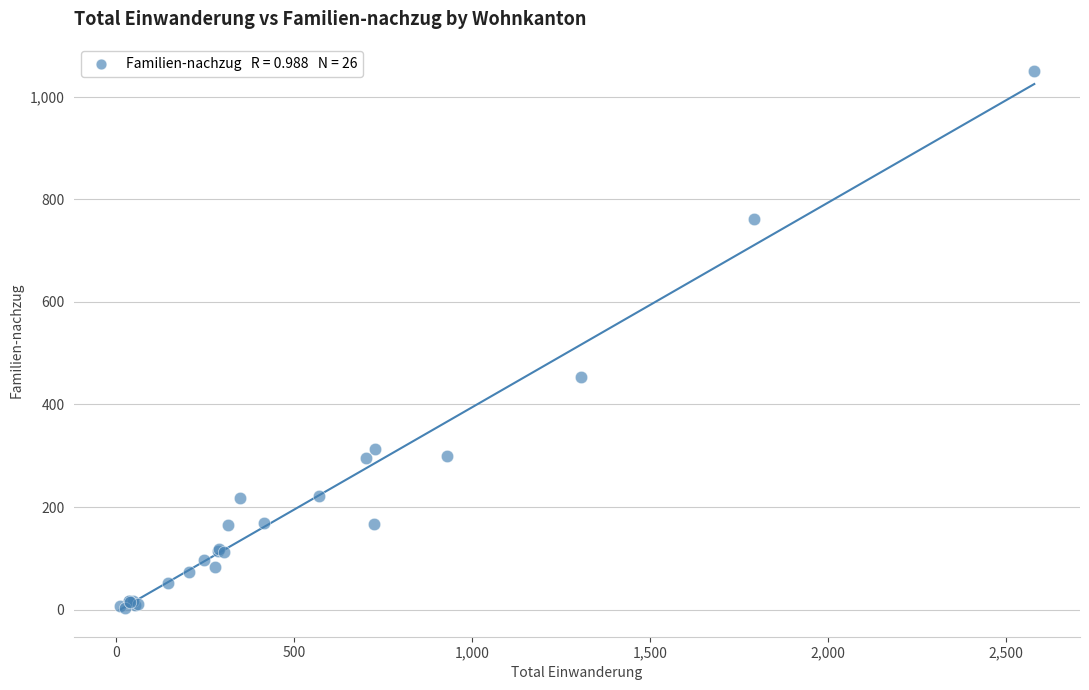

What Y value in the scatter plot is closest to 526?

454